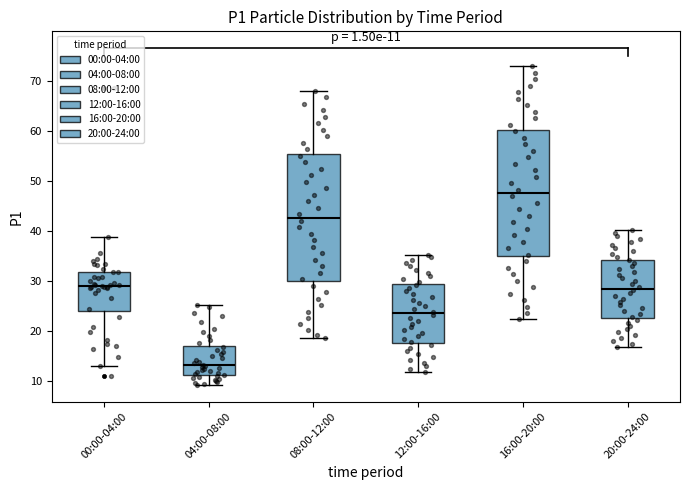

Which box has the lowest median line?

04:00-08:00